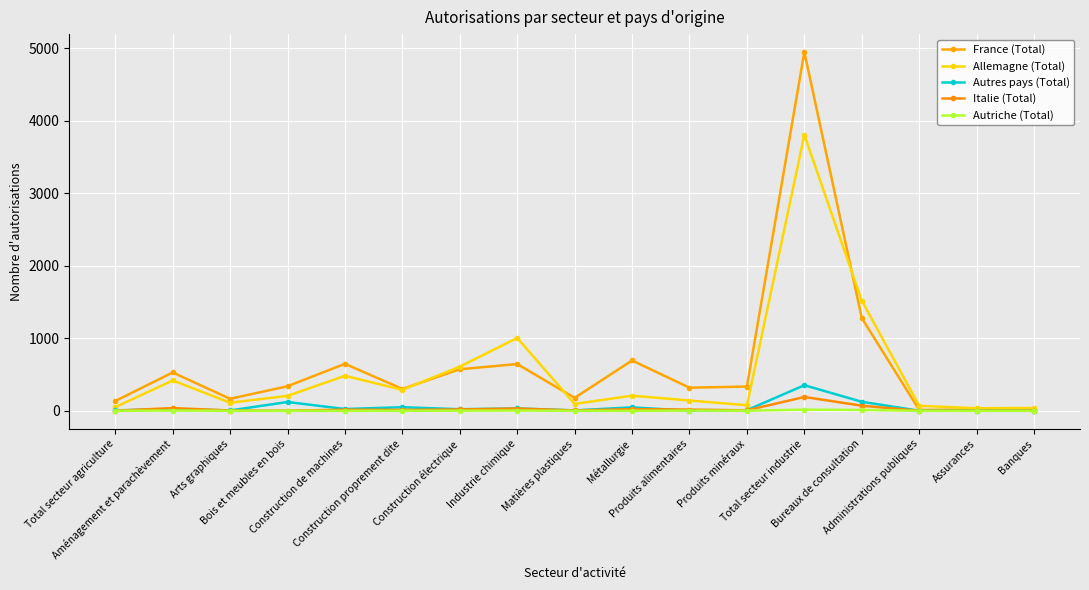

What are all the series names shown in the legend?

France (Total), Allemagne (Total), Autres pays (Total), Italie (Total), Autriche (Total)